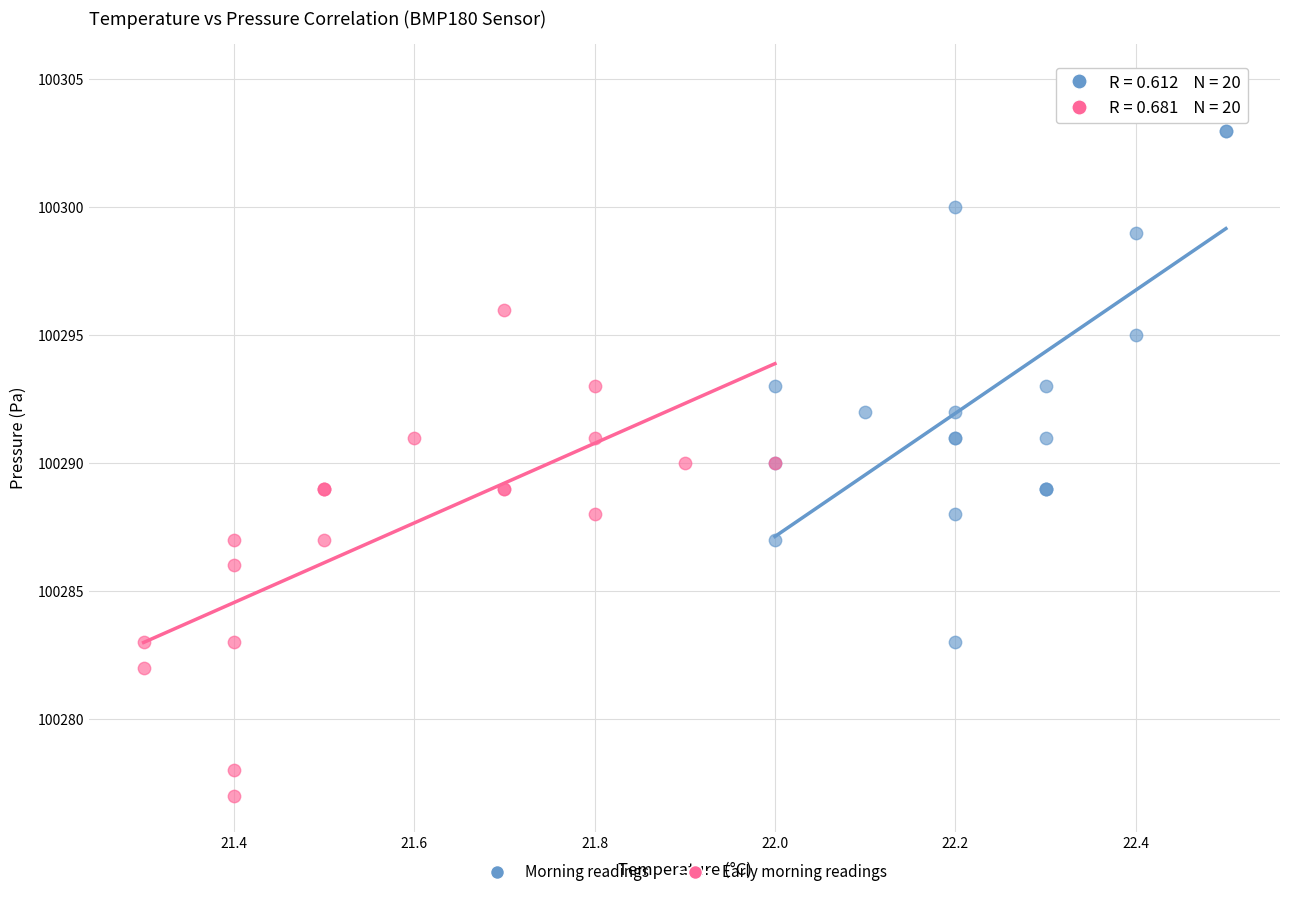

What are all the series names shown in the legend?

Morning readings, Early morning readings